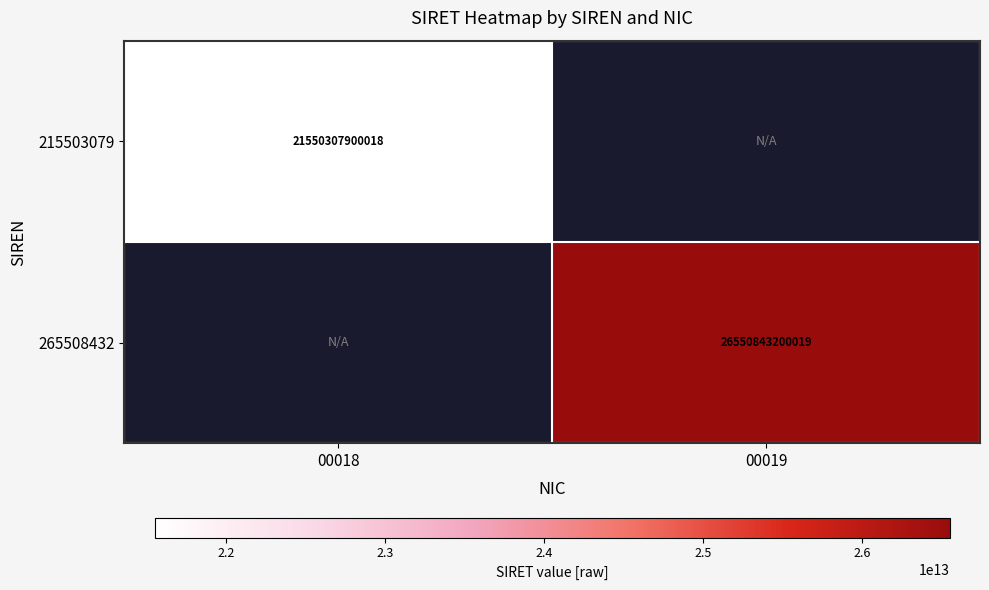

How many distinct data groups are displayed?

2